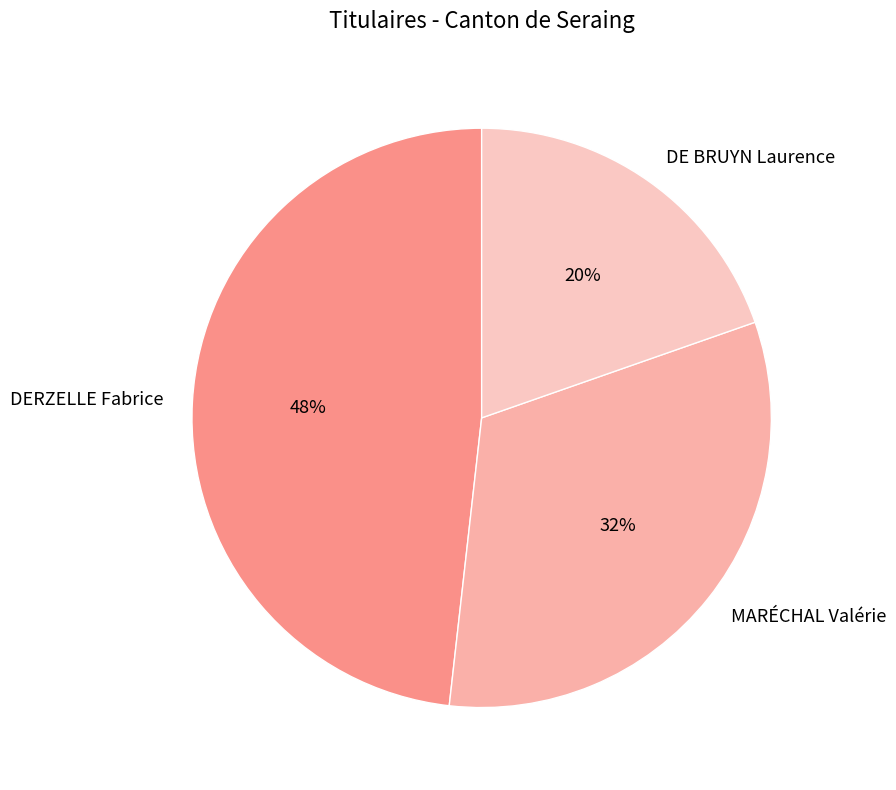

To the nearest percent, what is the average slice percentage?

33%